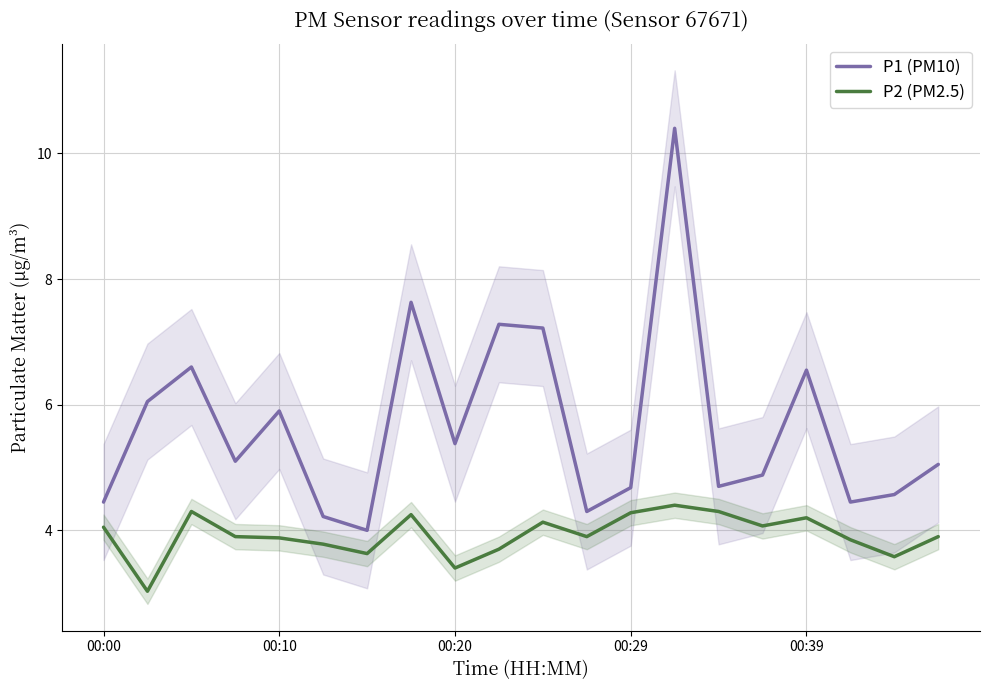

What is the spread (max minus min) of values at 17?

0.6